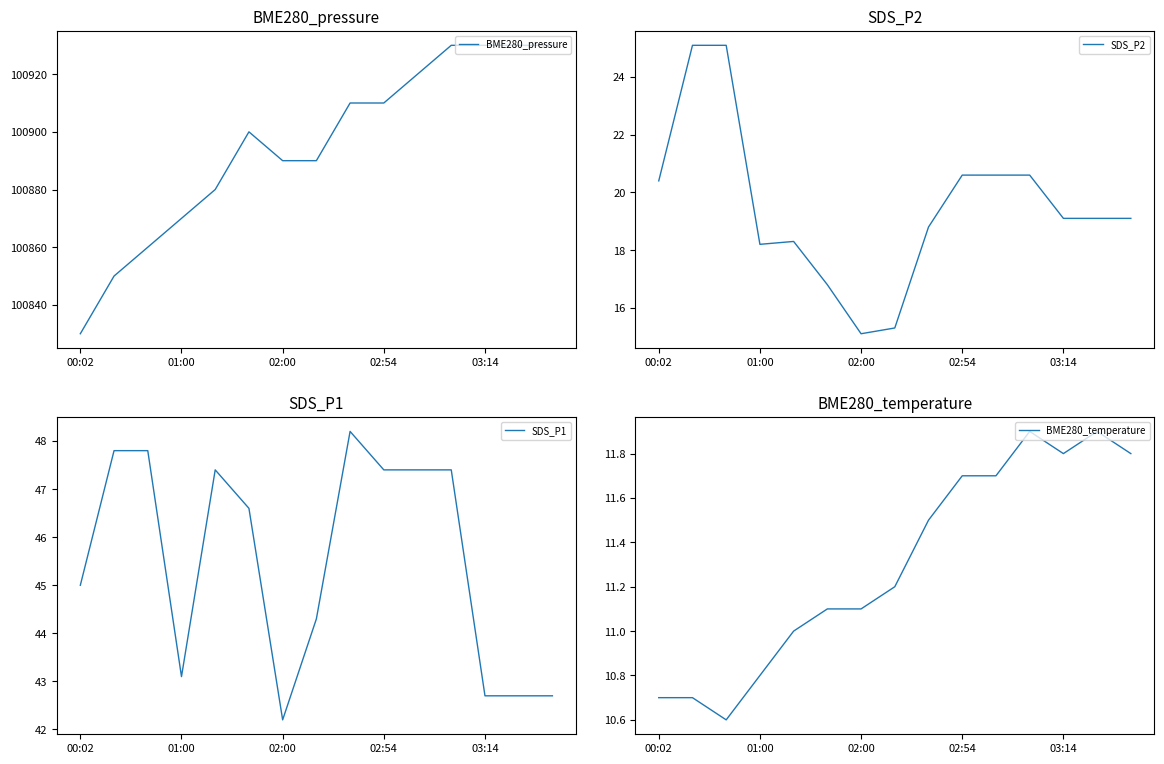

What is the value of the BME280_pressure point at the 4th from the left?

100870.0